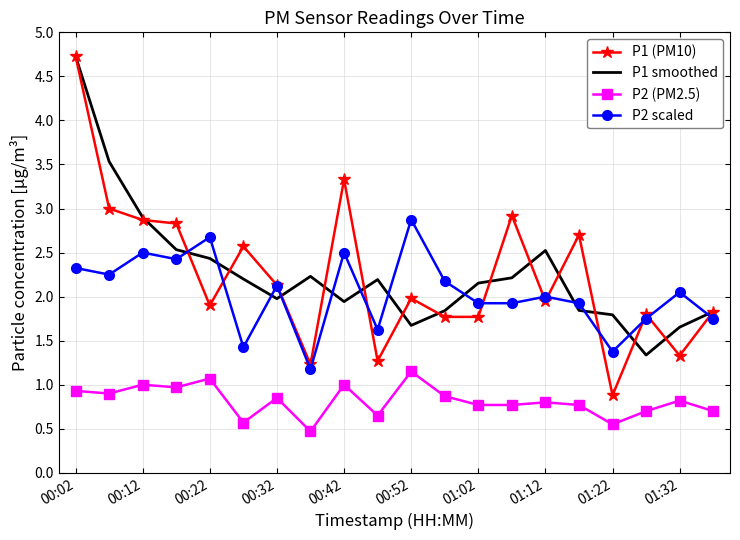

What is the minimum value shown in the chart?

0.5